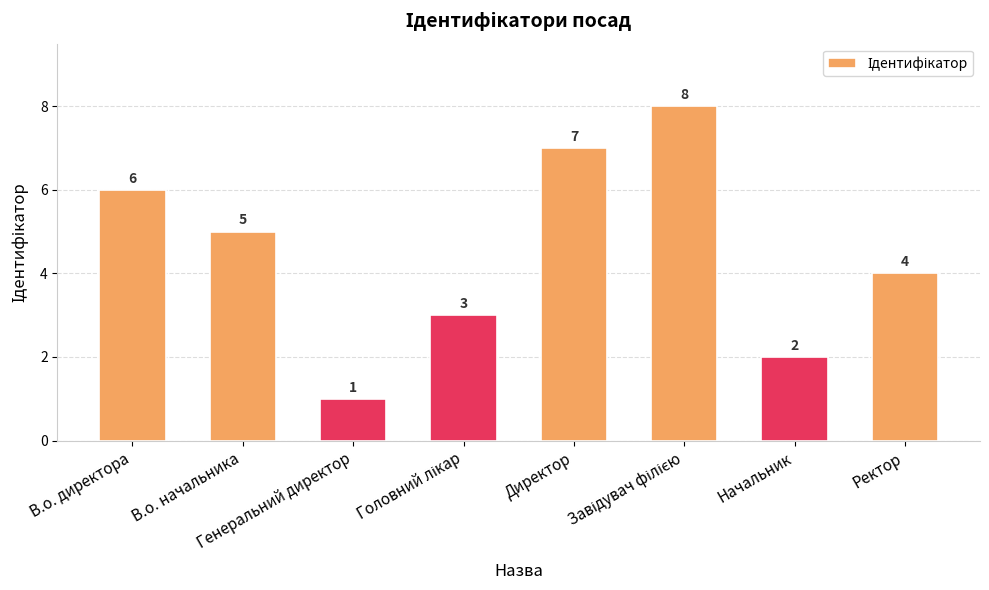

What is the value of the 7th bar from the left?

2